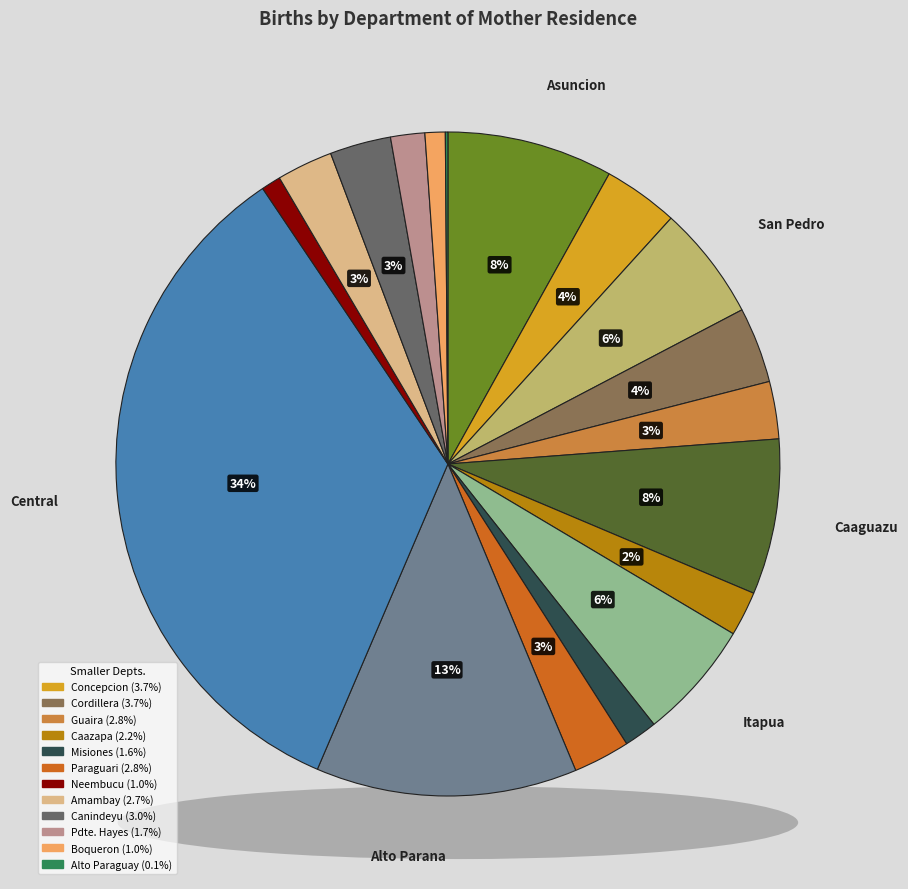

Does any single category account for the majority?

No